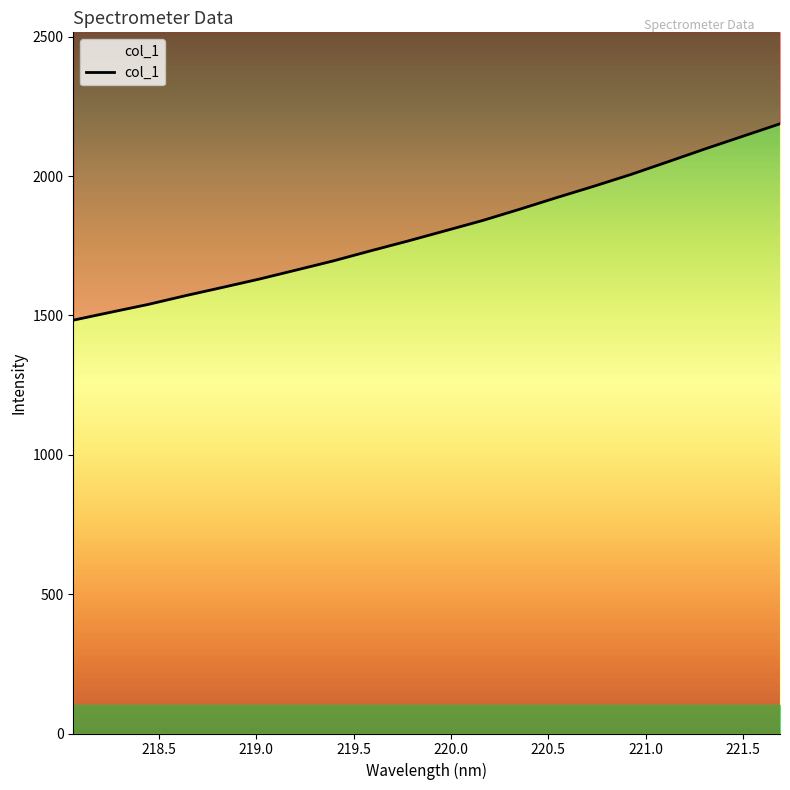

What is the label of the 3rd point from the right?

221.3083